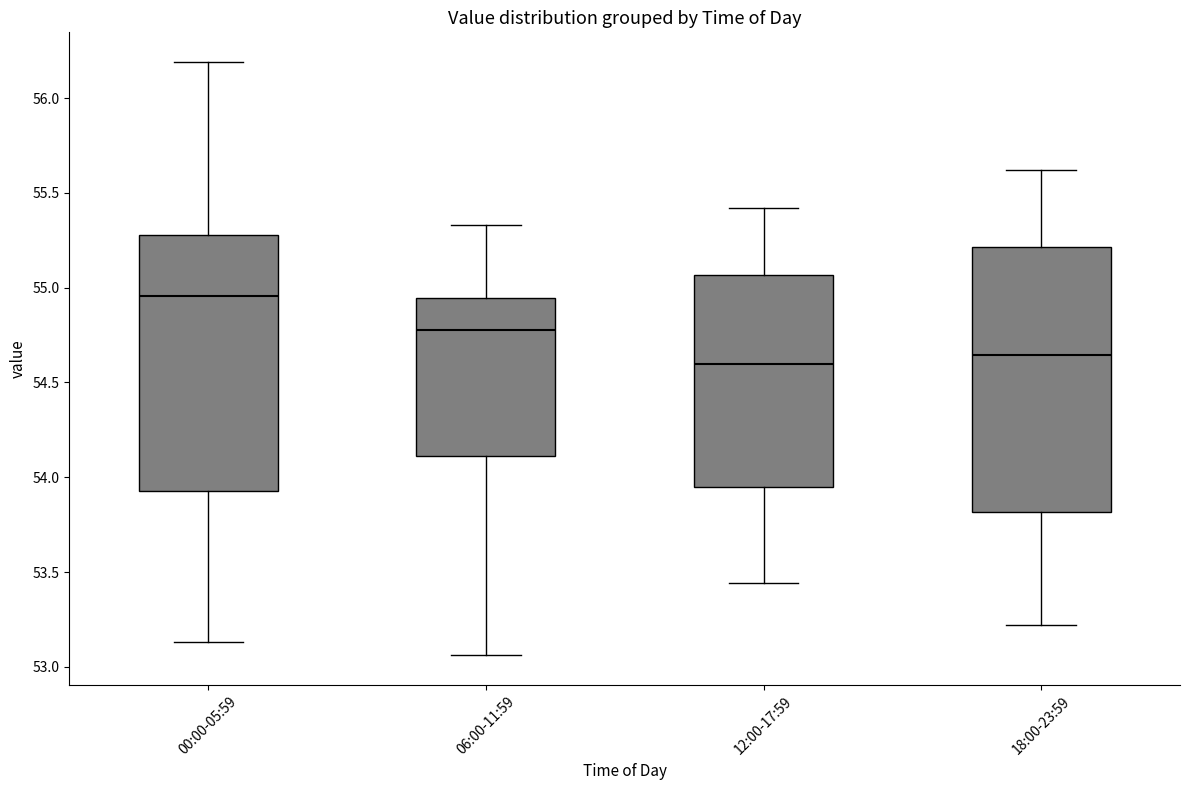

Reading left to right, transcribe this box plot: for each box, give where its median line is, the range the box spans, and where its two whiskers end, as read against the y-axis. The values are not printed on the chart, so give them approximately, as read against the axis.

00:00-05:59: median 54.95, box 53.95 to 55.30, whiskers 53.15 to 56.20
06:00-11:59: median 54.80, box 54.10 to 54.95, whiskers 53.05 to 55.35
12:00-17:59: median 54.60, box 53.95 to 55.05, whiskers 53.45 to 55.40
18:00-23:59: median 54.65, box 53.80 to 55.20, whiskers 53.20 to 55.60